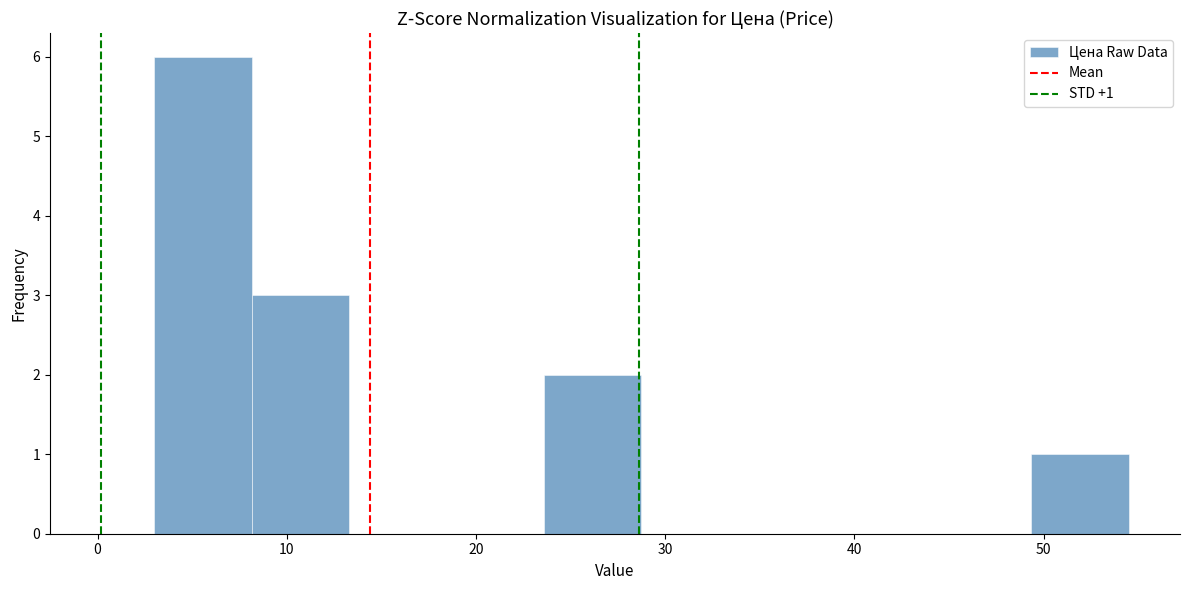

Over which range of the x-axis is the bar tallest?

3 to 8